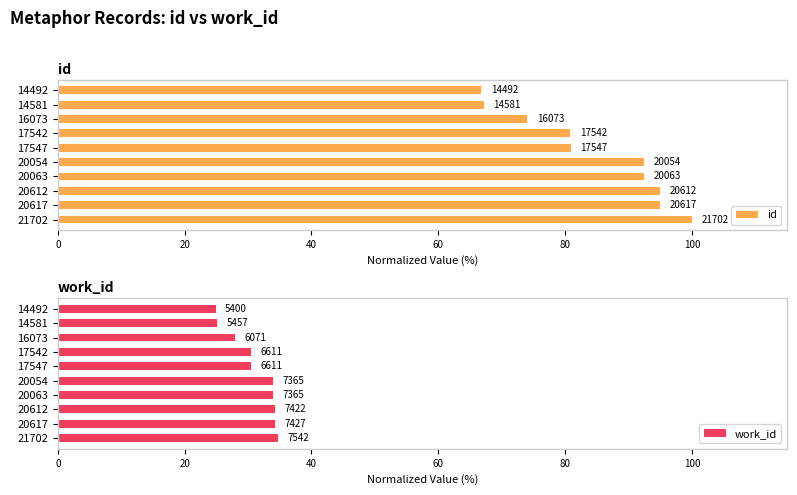

What is the highest value of the work_id series?

34.8